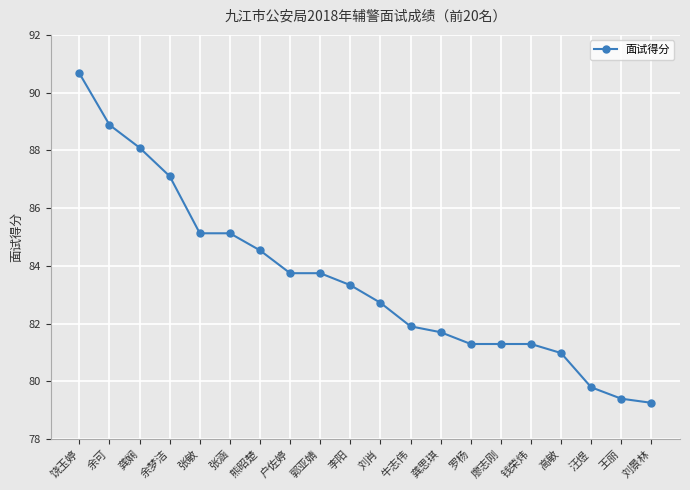

Where does the data first go above 83?

饶玉婷